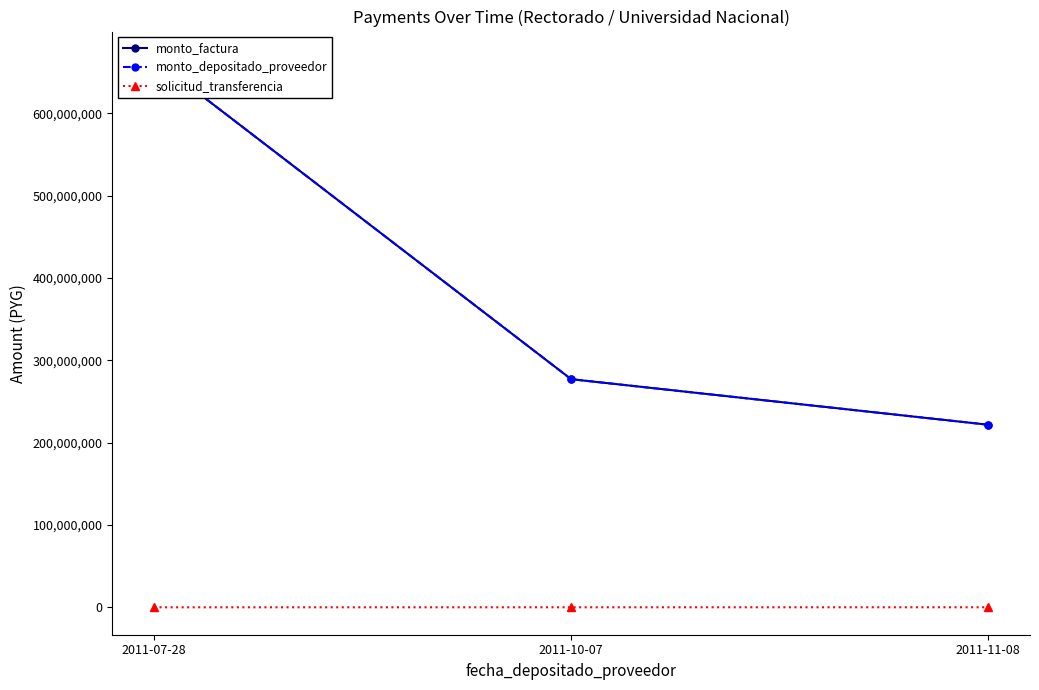

Rank the series at 2011-11-08 from highest to lowest value.

monto_factura, monto_depositado_proveedor, solicitud_transferencia